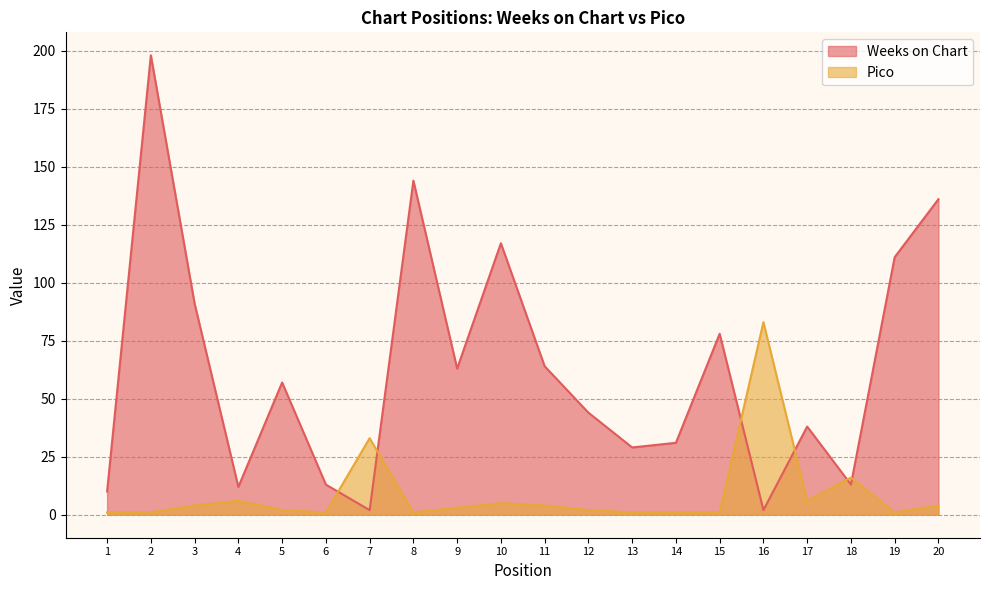

Which series has the largest total across all categories?

Weeks on Chart